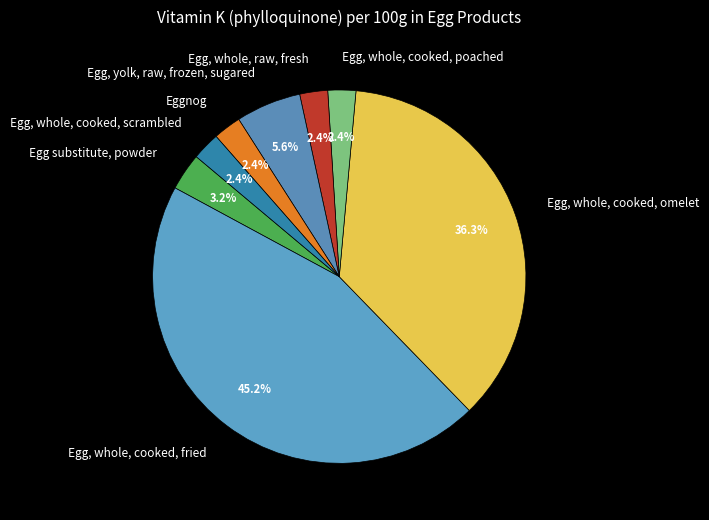

What is the largest slice in the pie chart?

Egg, whole, cooked, fried